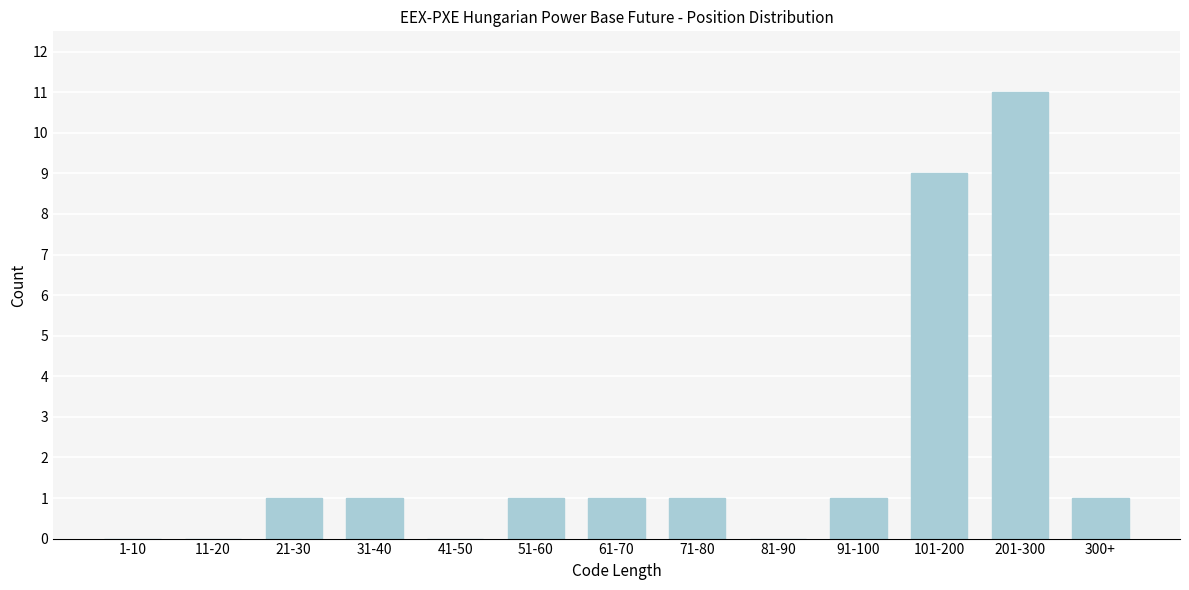

Reading right to left, transcribe all the data shown in this chart.

300+=1	201-300=11	101-200=9	91-100=1	81-90=0	71-80=1	61-70=1	51-60=1	41-50=0	31-40=1	21-30=1	11-20=0	1-10=0